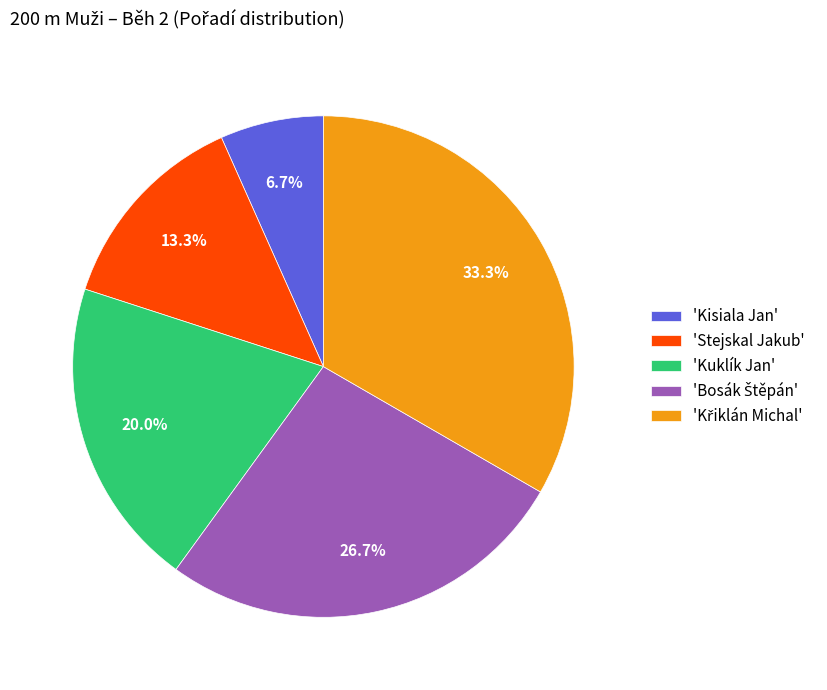

What portion of the pie excludes 'Kuklík Jan'?

80.0%